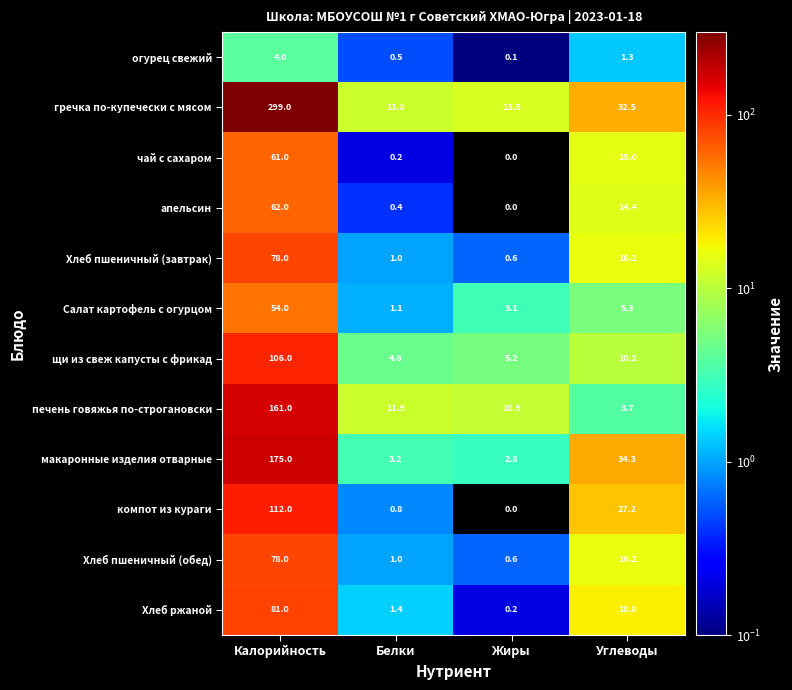

What is the sum of all Хлеб пшеничный (завтрак) values?

95.8